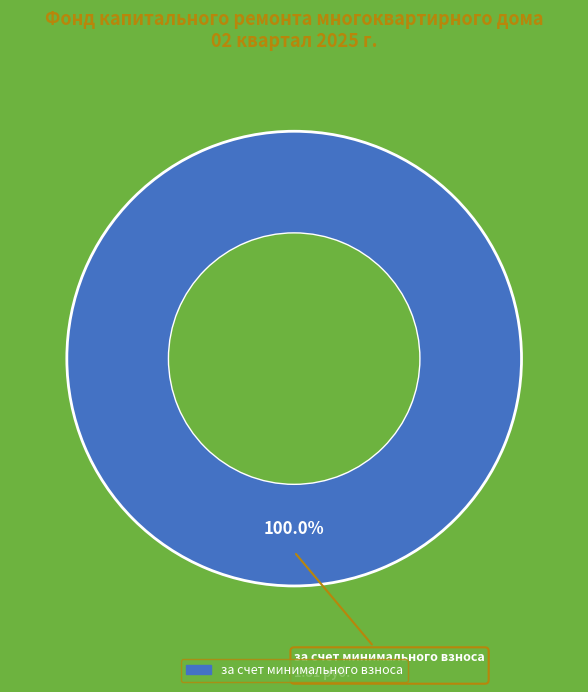

Is there a majority slice in this chart?

Yes